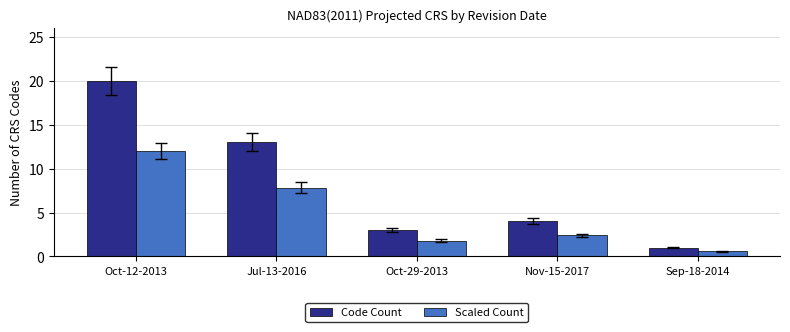

Reading left to right, list all the values displayed in this chart.

Code Count: Oct-12-2013=20.0	Jul-13-2016=13.0	Oct-29-2013=3.0	Nov-15-2017=4.0	Sep-18-2014=1.0
Scaled Count: Oct-12-2013=12.0	Jul-13-2016=7.8	Oct-29-2013=1.8	Nov-15-2017=2.4	Sep-18-2014=0.6